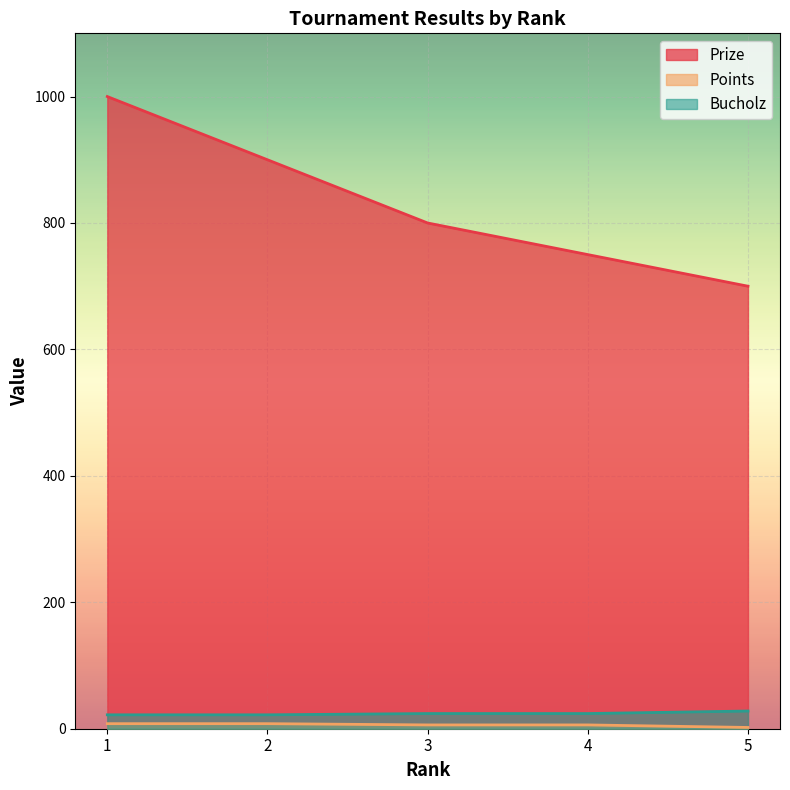

Which series has the largest total across all categories?

Prize